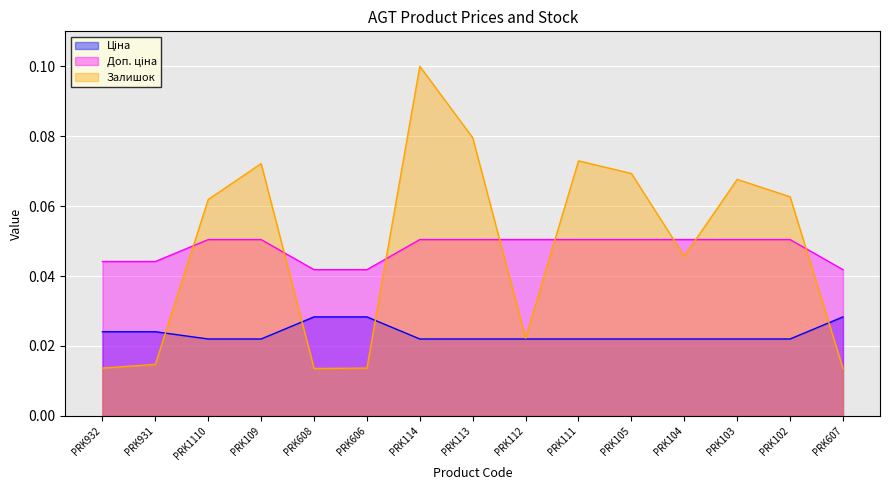

What is the label of the 14th point from the left?

PRK102